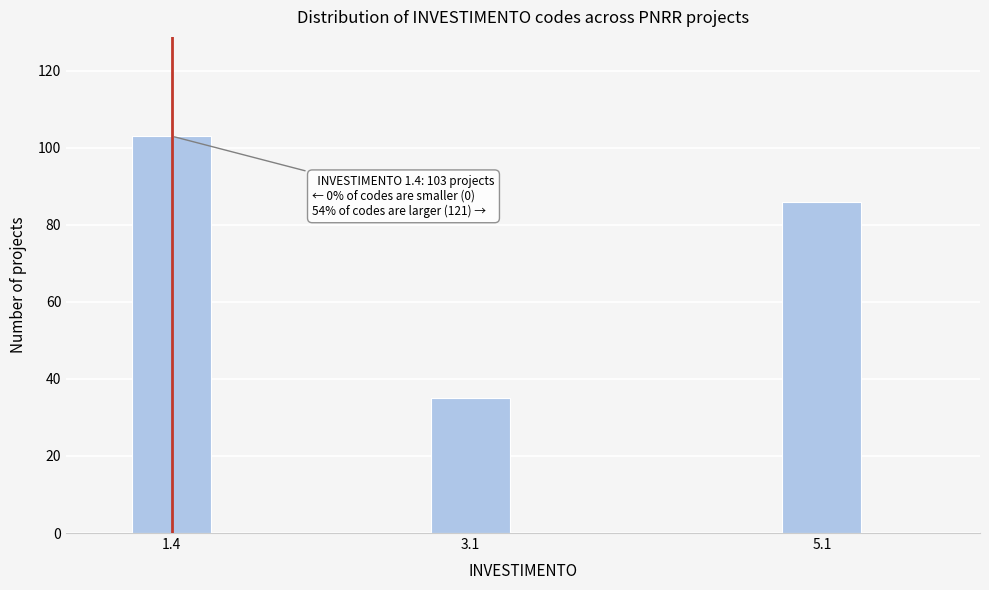

Reading right to left, what are all the values shown in this chart?

5.1=86	3.1=35	1.4=103